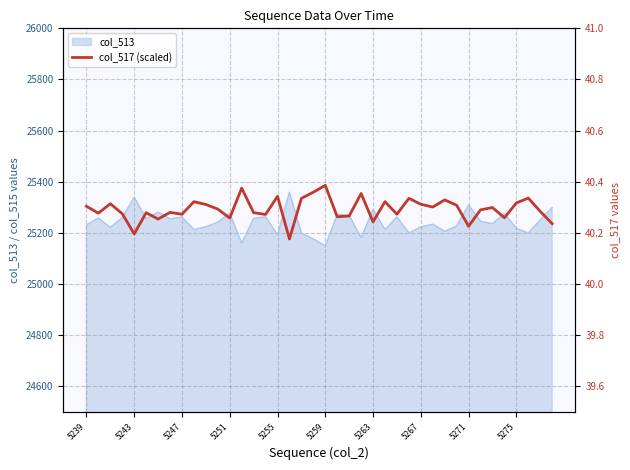

True or false: col_513 has a value of 38663 at 5239.

False